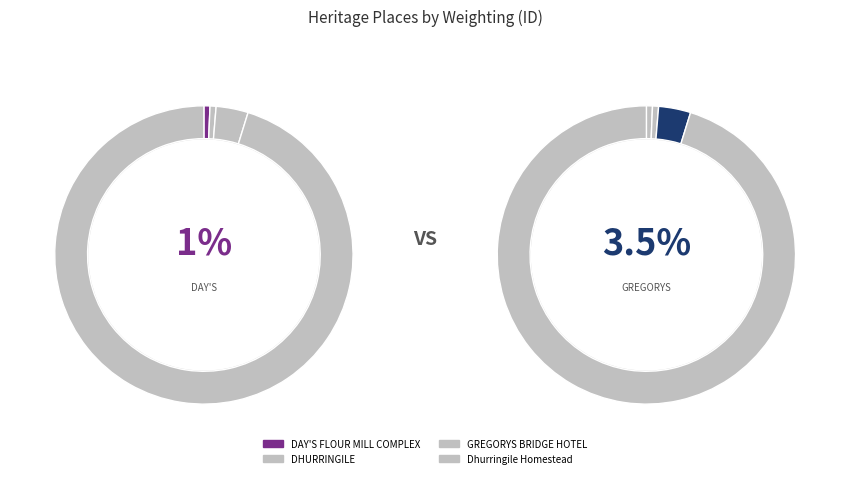

Count the number of slices in the pie.

4